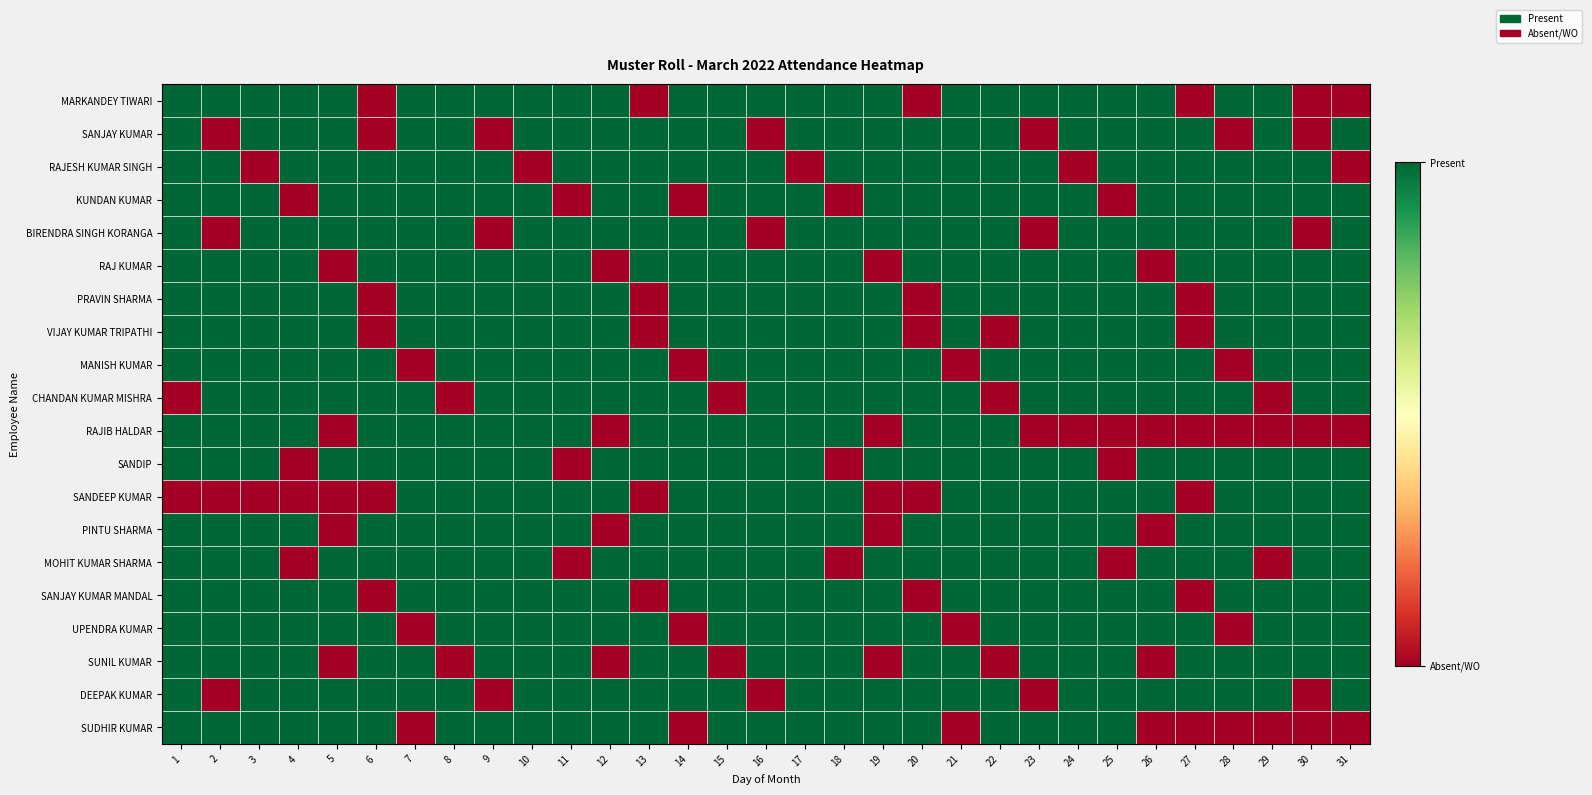

Count the number of data series in this chart.

20